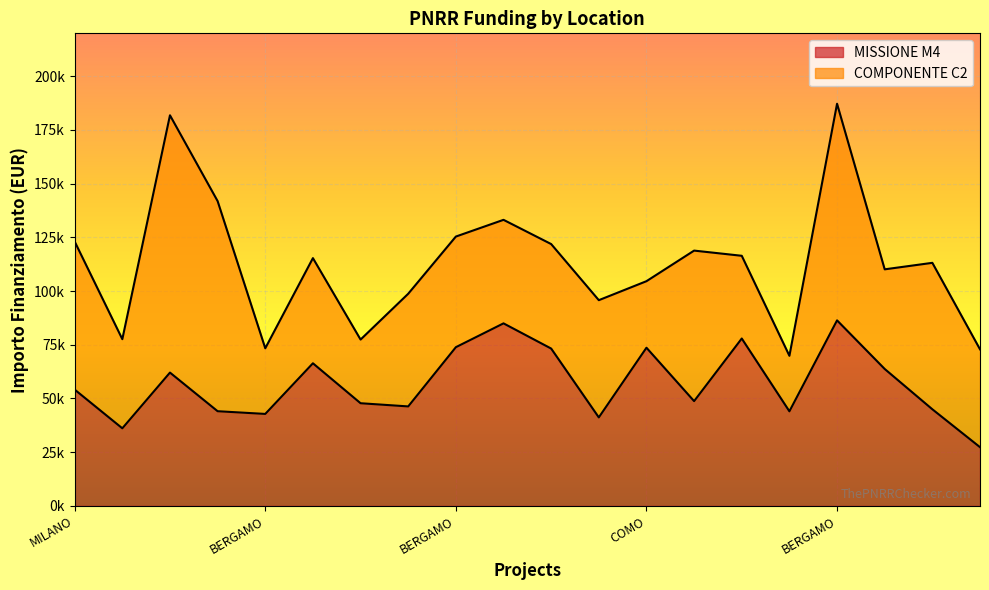

Does the chart display data point markers on the line(s)?

No